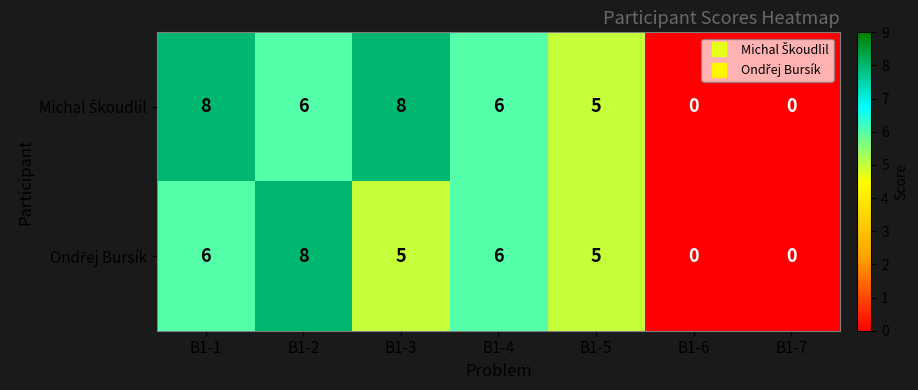

At how many categories does at least one series exceed 3?

5